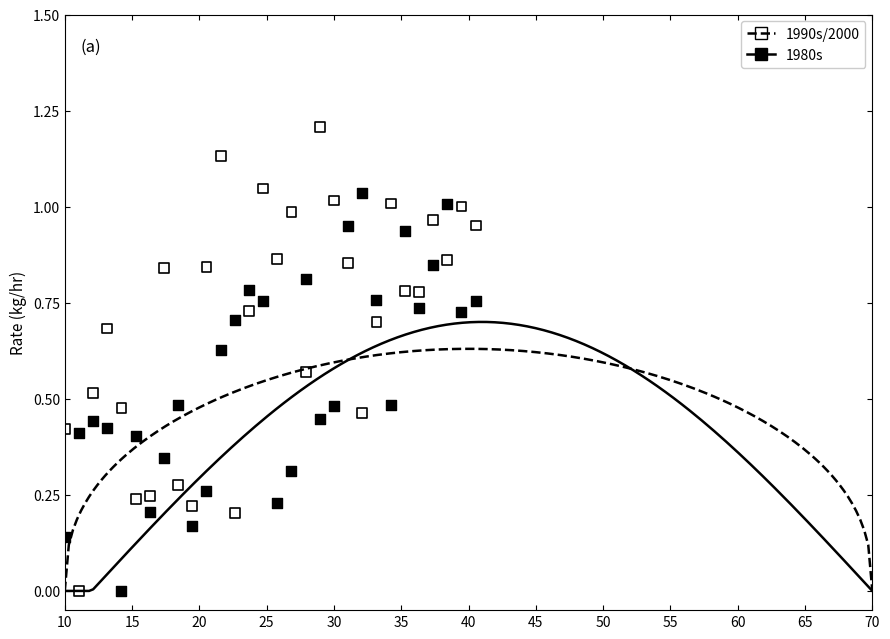

What are all the series names shown in the legend?

1990s/2000, 1980s